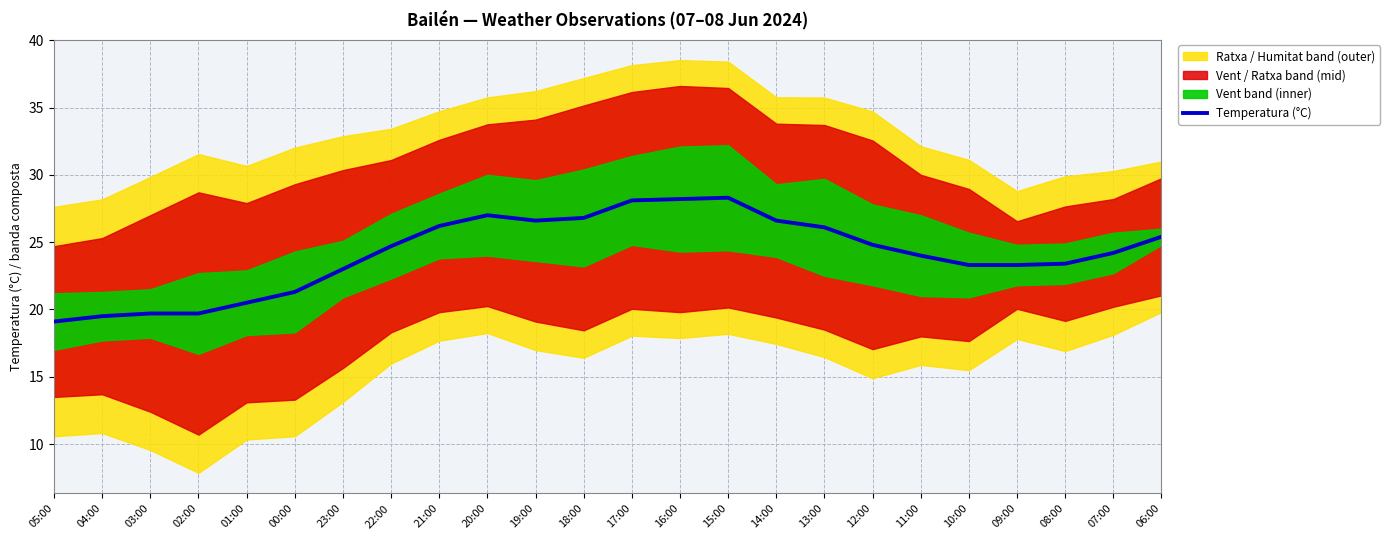

Where is the data nearest to the value 23?

23:00